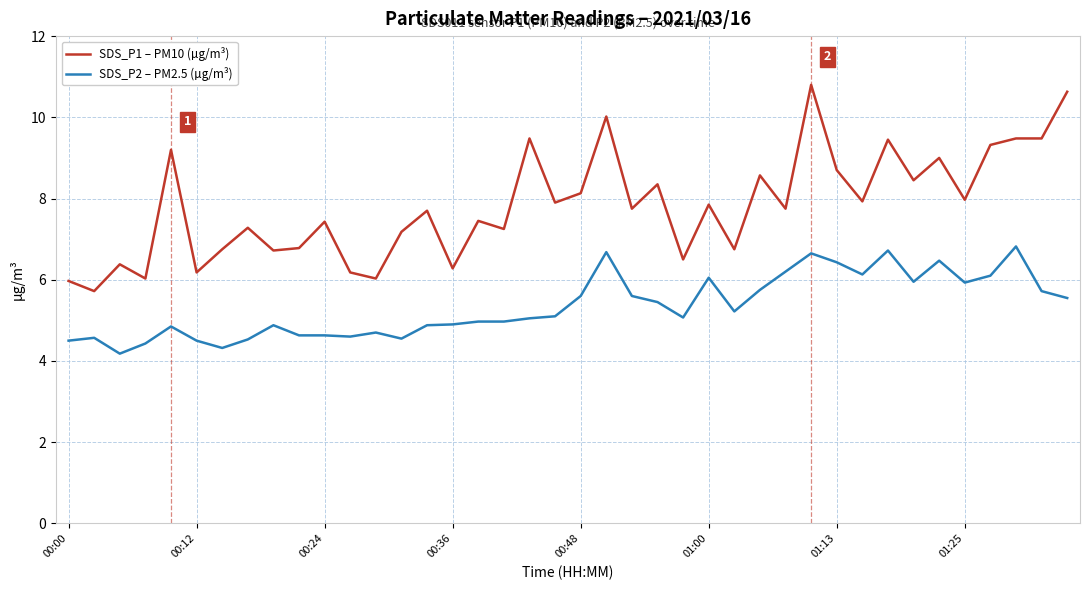

What is the maximum value shown in the chart?

10.8